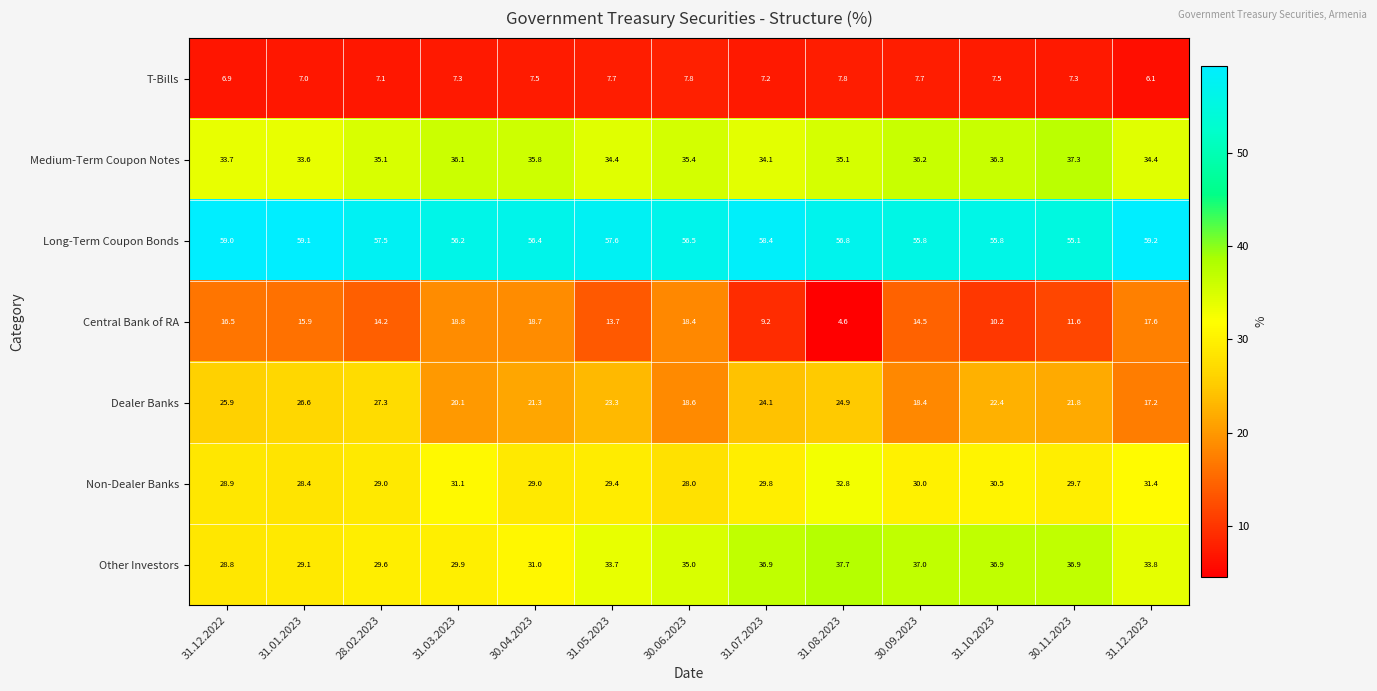

What is the sum of the Dealer Banks values at 31.08.2023 and 31.05.2023?

48.2